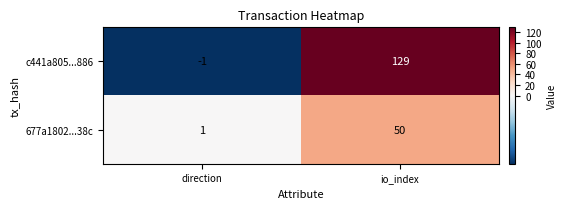

What is the sum of all c441a805...886 values?

128